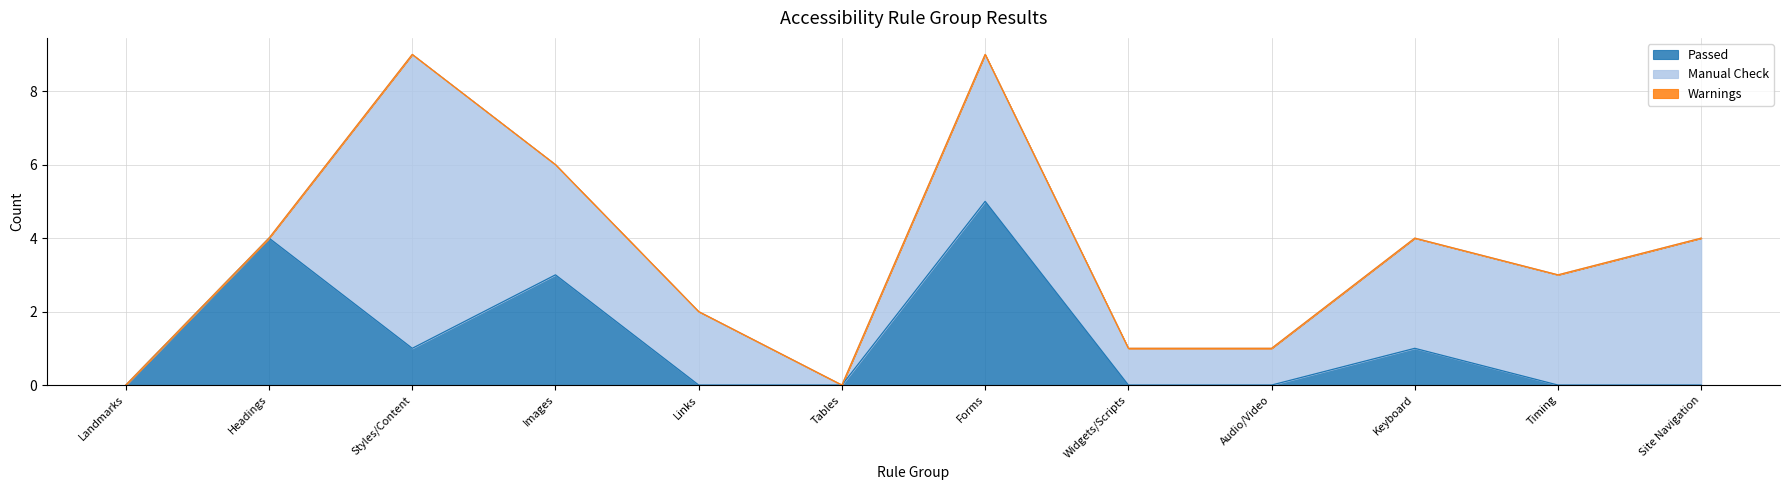

True or false: Passed and Warnings intersect in this chart.

False